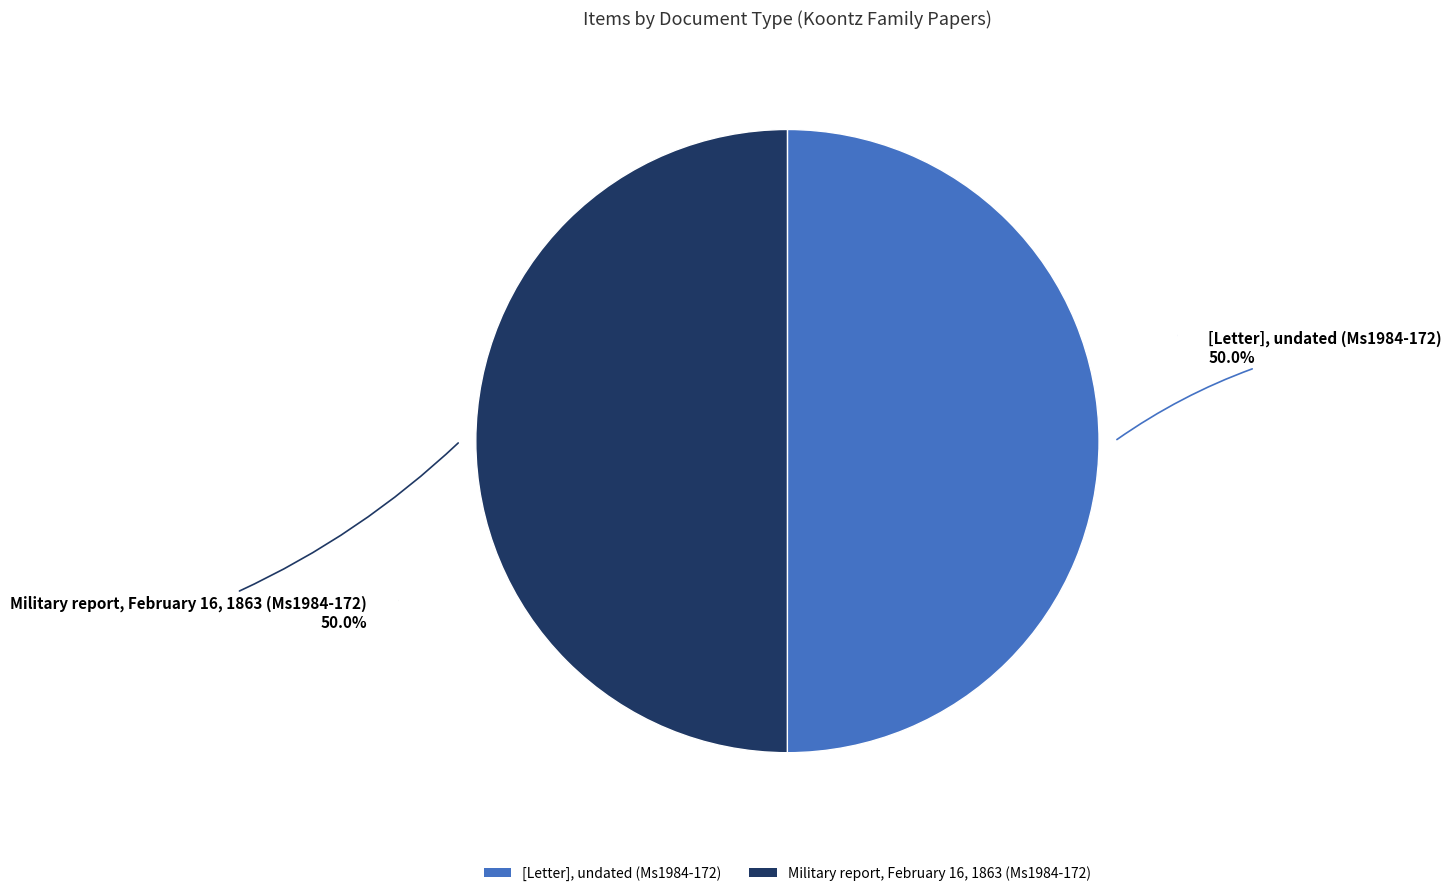

Count the number of slices in the pie.

2